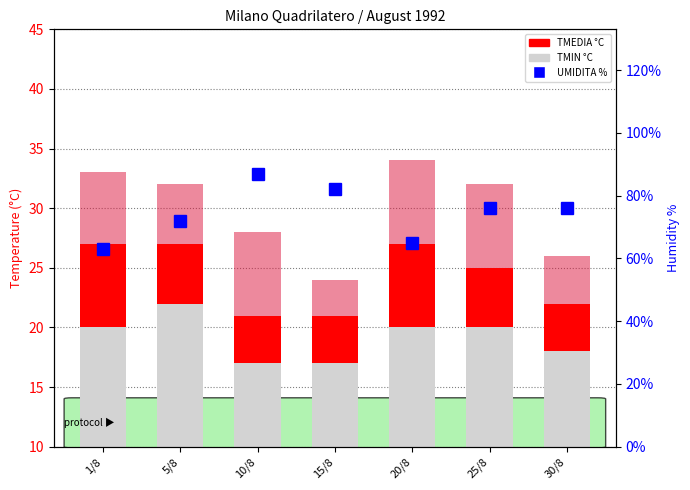

Which series has the widest spread of values?

TMIN °C